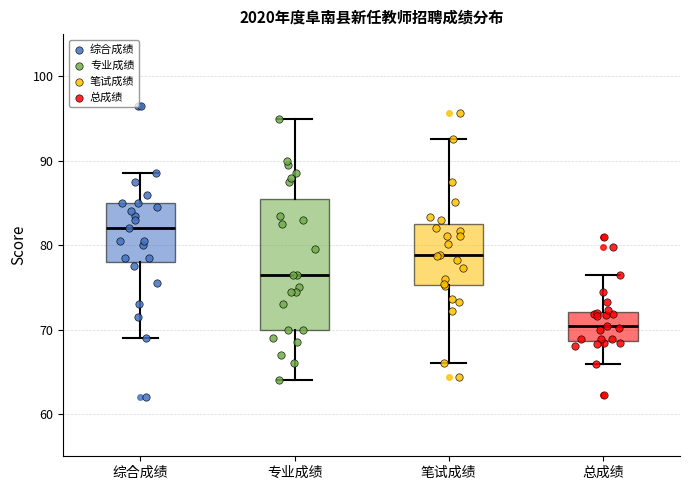

Where does the upper whisker of the box for 综合成绩 end on the y-axis? The values are not printed on the chart, so give them approximately, as read against the axis.

89